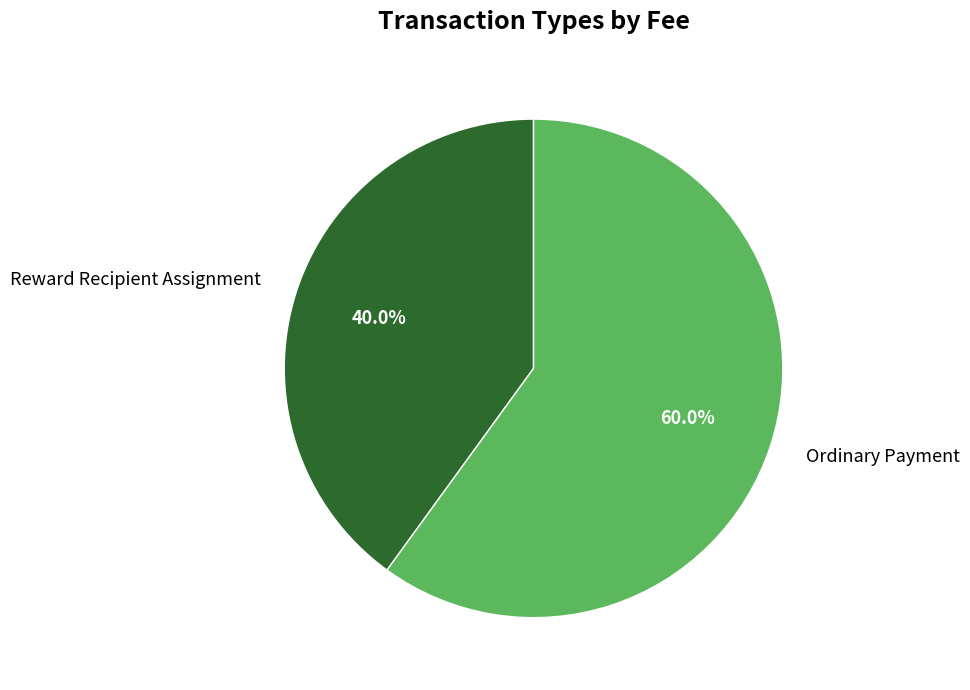

Which has a higher value, Ordinary Payment or Reward Recipient Assignment?

Ordinary Payment